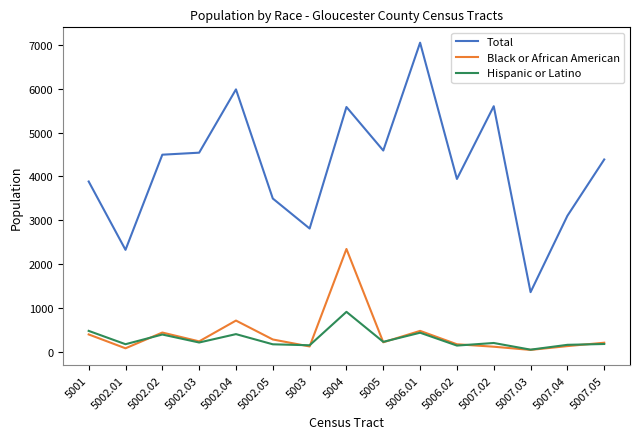

True or false: Total and Hispanic or Latino cross at least once.

False